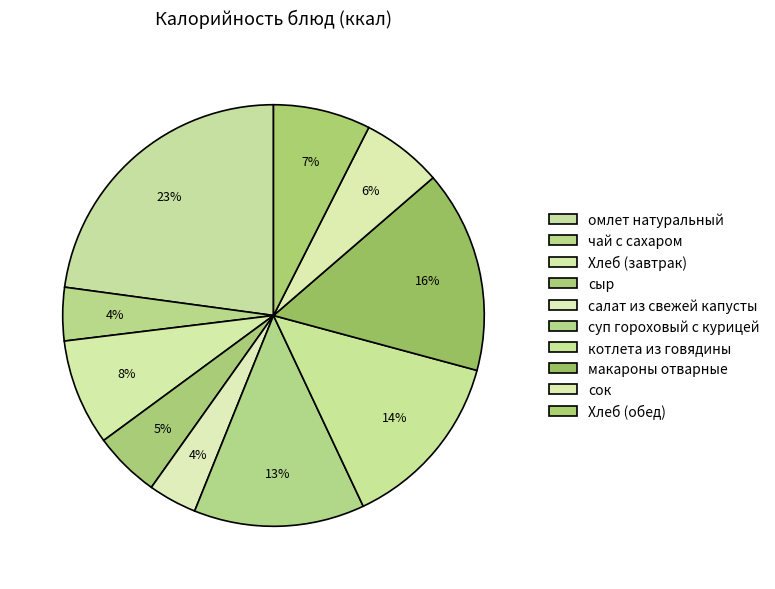

Does Хлеб (завтрак) account for over 50% of the chart?

No